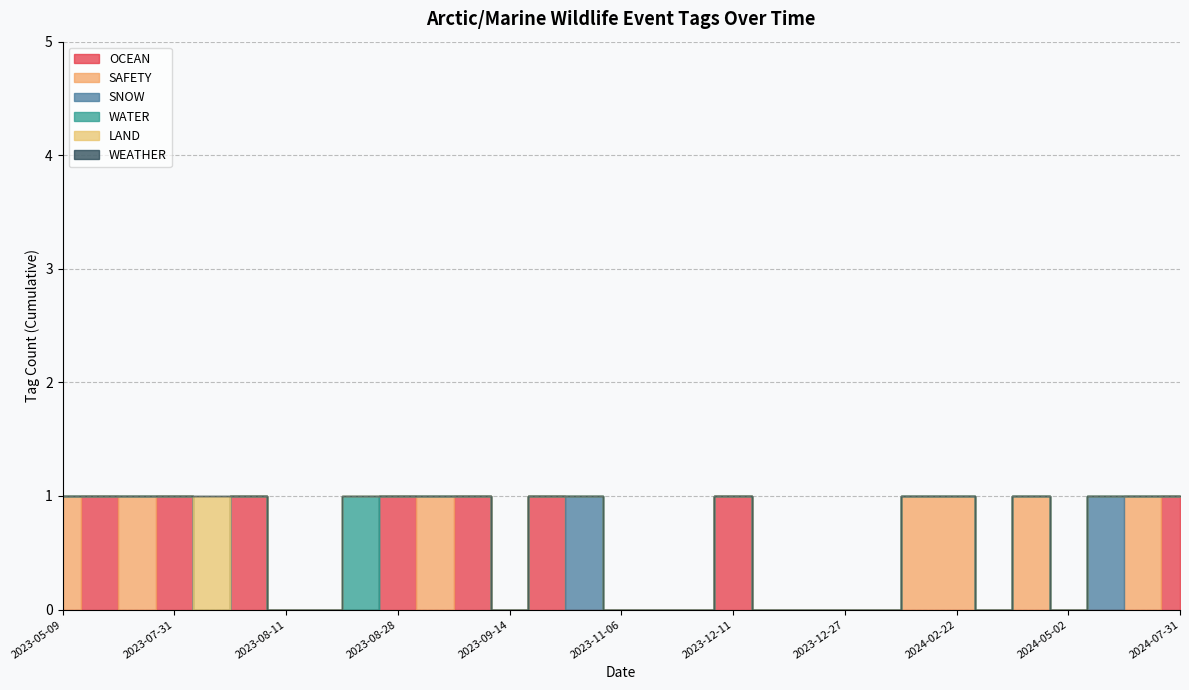

What are all the series names shown in the legend?

OCEAN, SAFETY, SNOW, WATER, LAND, WEATHER